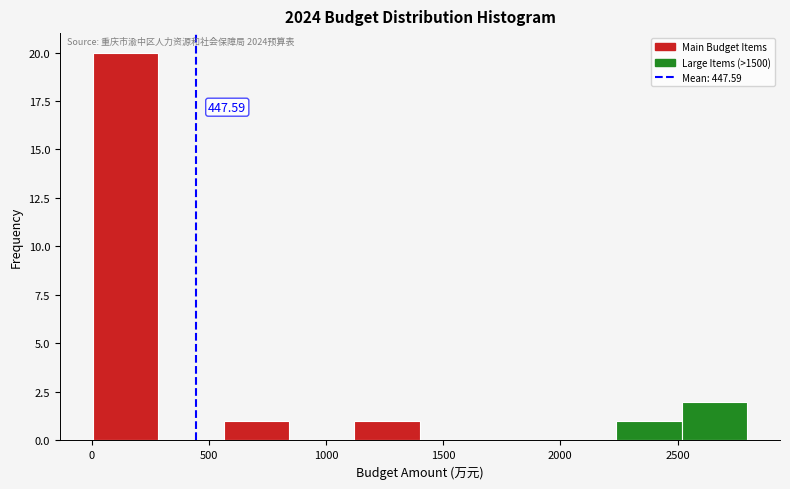

Which range on the x-axis has the tallest bar?

0 to 300